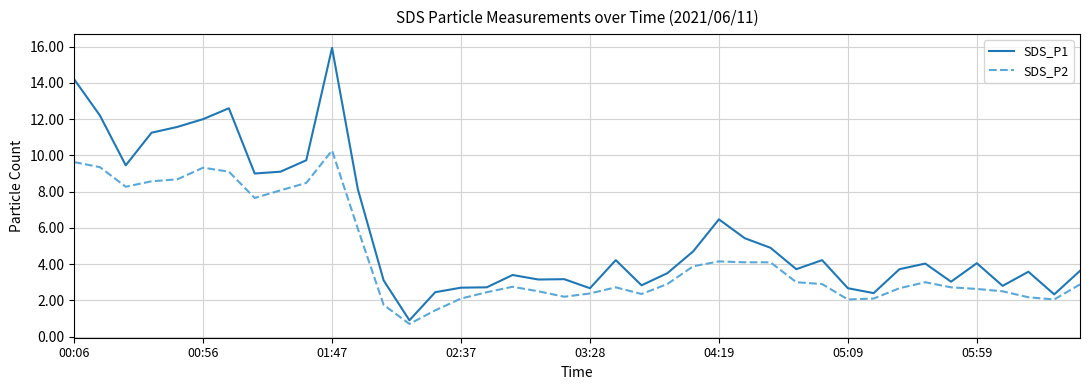

True or false: SDS_P2 and SDS_P1 cross at least once.

False